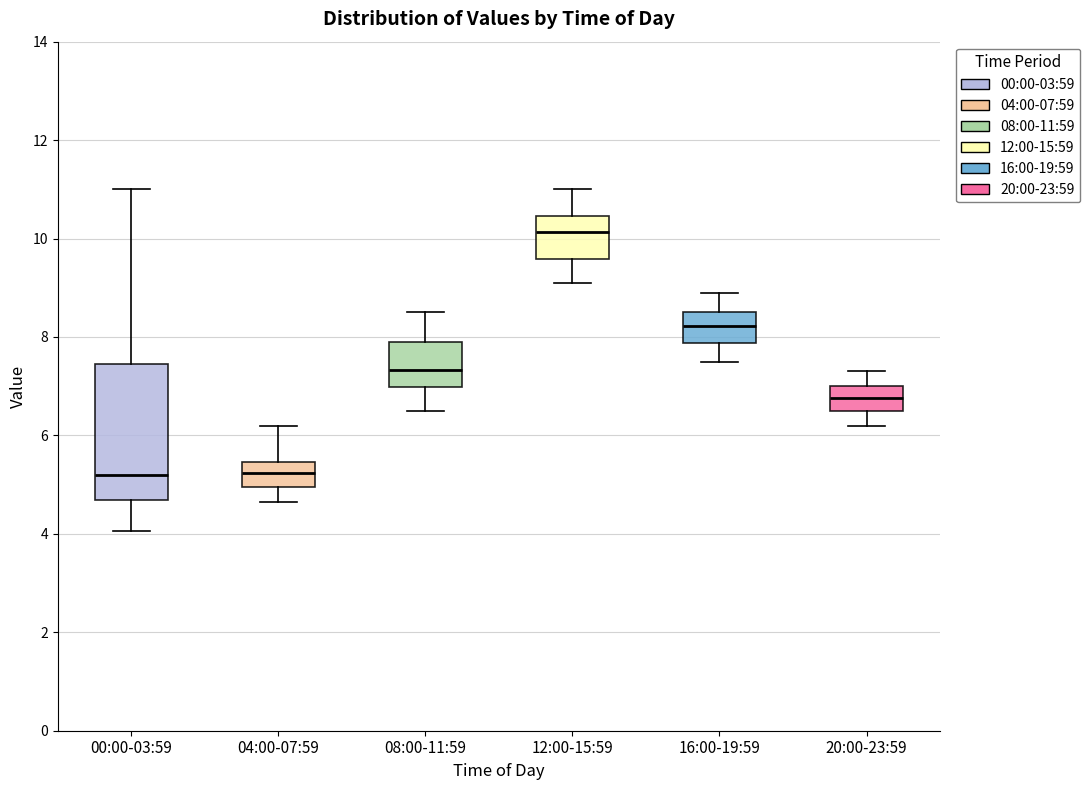

Which box's median line is the highest?

12:00-15:59